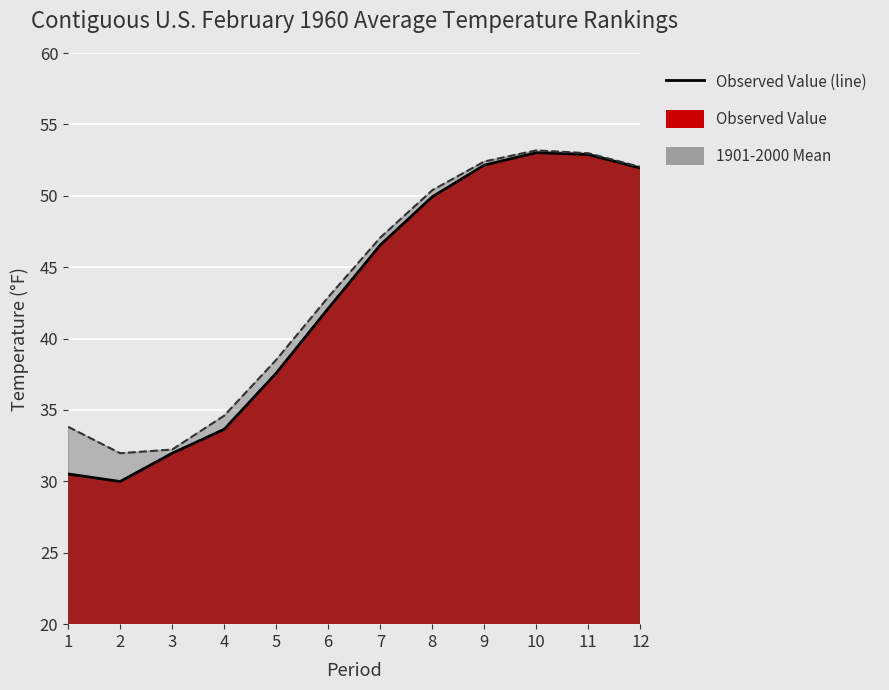

In 1901-2000 Mean (line), how many points are lower than both neighbors (excluding endpoints)?

1